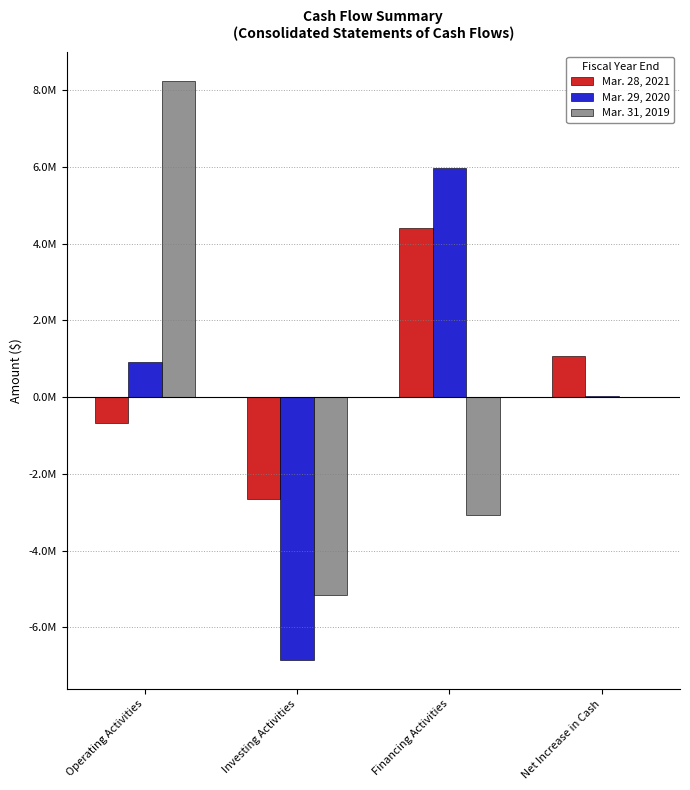

List the labels in order of Mar. 29, 2020 value, largest first.

Financing Activities, Operating Activities, Net Increase in Cash, Investing Activities